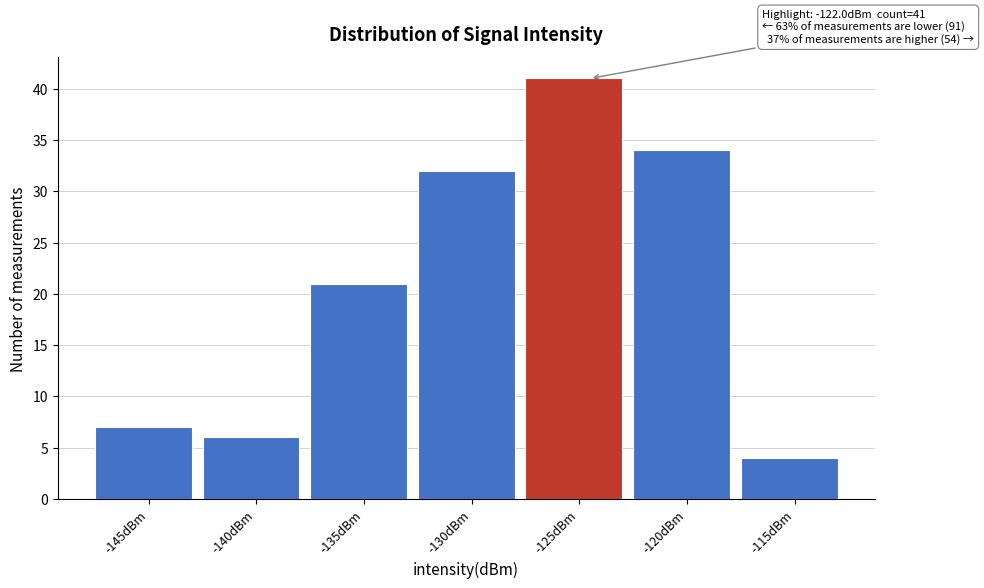

Reading right to left, transcribe all the data shown in this chart.

-115dBm=4	-120dBm=34	-125dBm=41	-130dBm=32	-135dBm=21	-140dBm=6	-145dBm=7